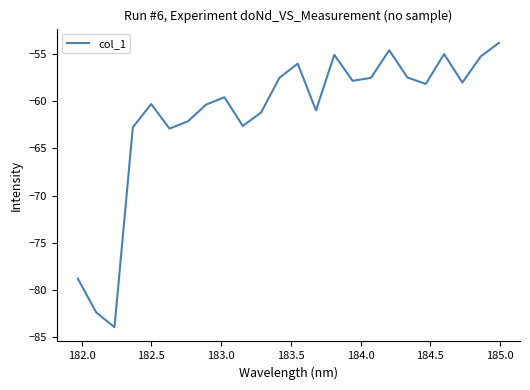

Count the number of categories in the chart.

24